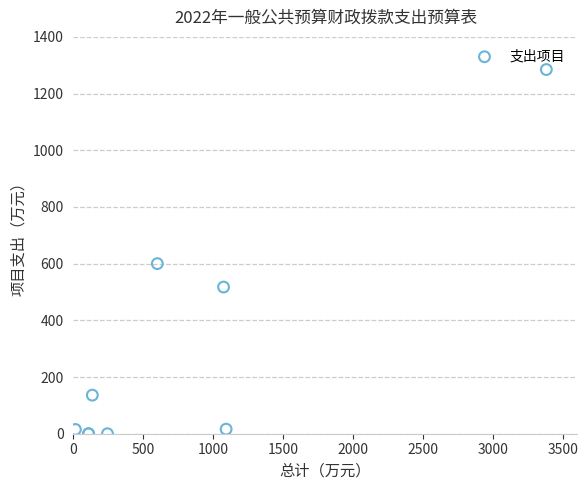

What Y value in the scatter plot is closest to 642?

600.1